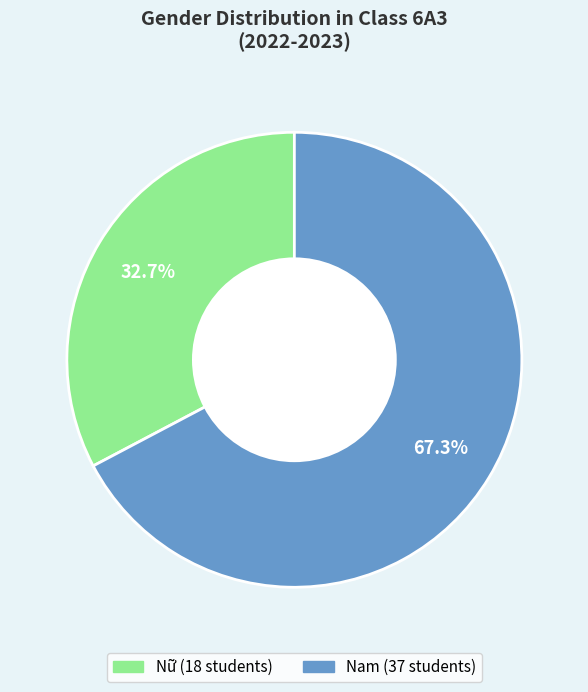

Rank the categories by value from lowest to highest.

Nữ, Nam